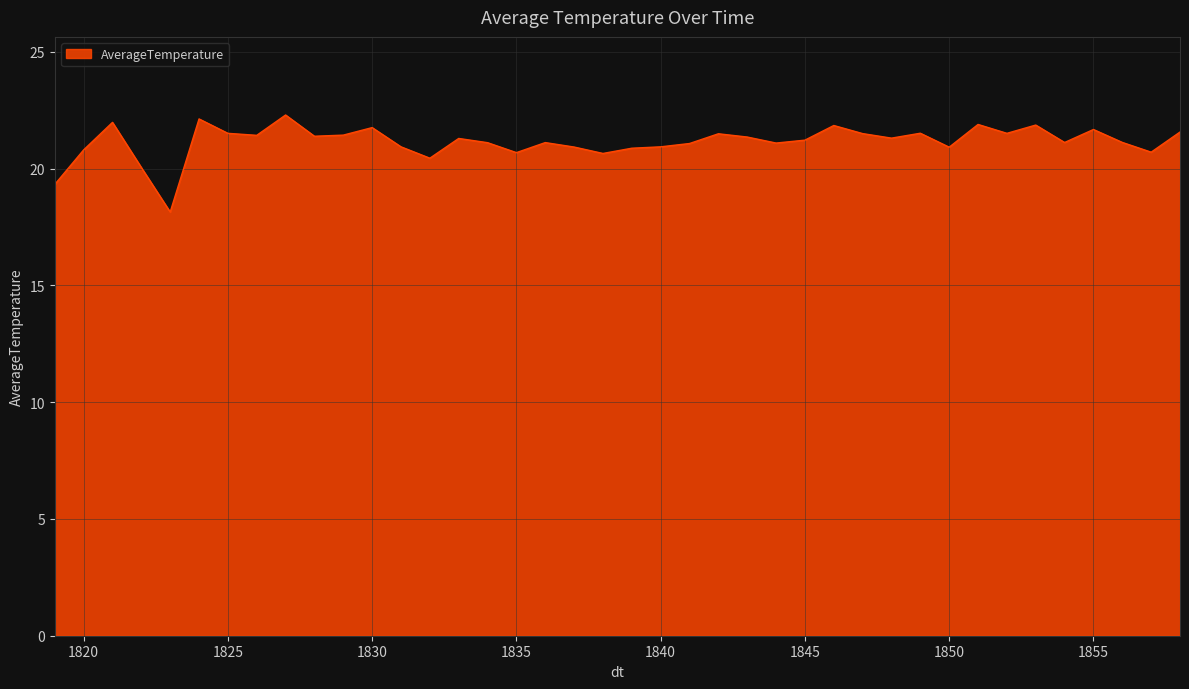

What is the maximum value shown in the chart?

22.3